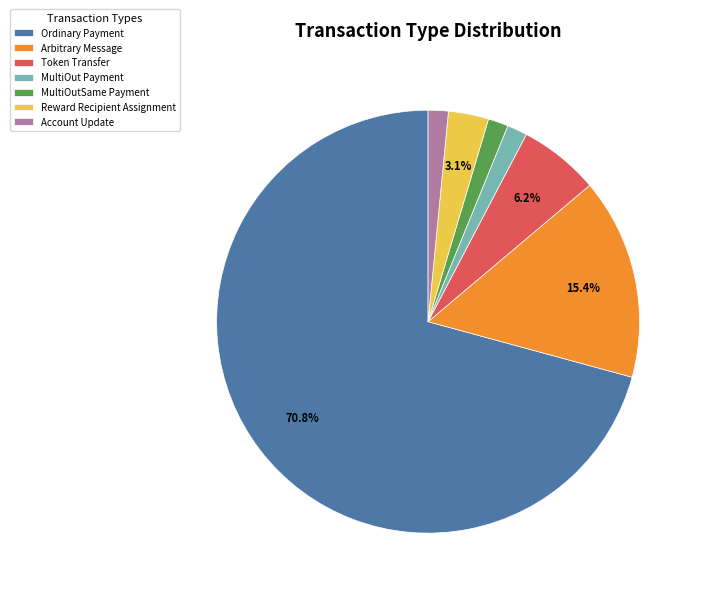

Does Account Update represent more than half of the total?

No